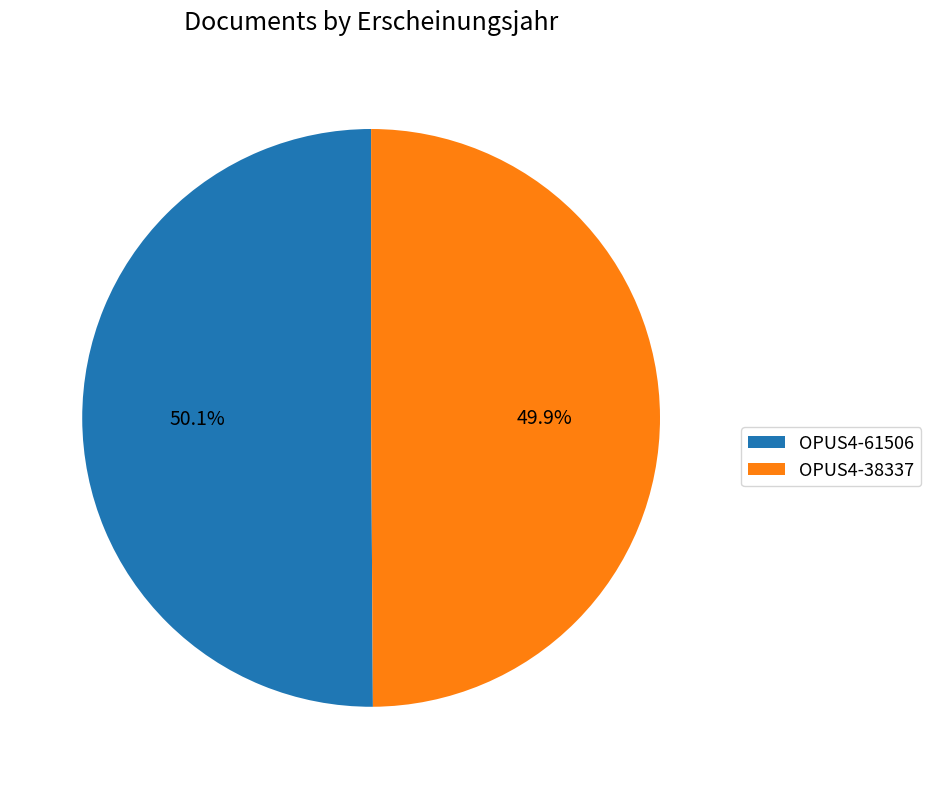

Is there a majority slice in this chart?

Yes